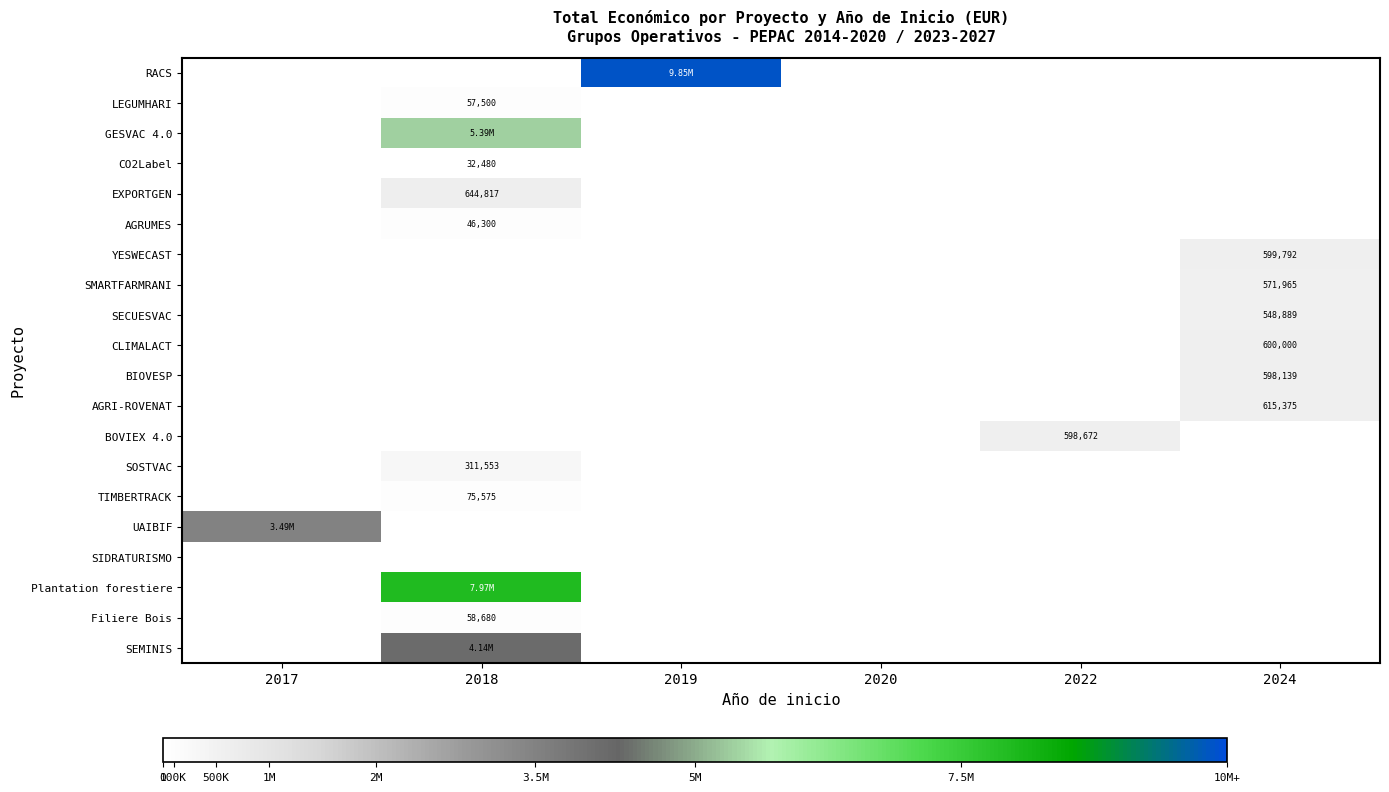

What is the maximum value for SOSTVAC?

311553